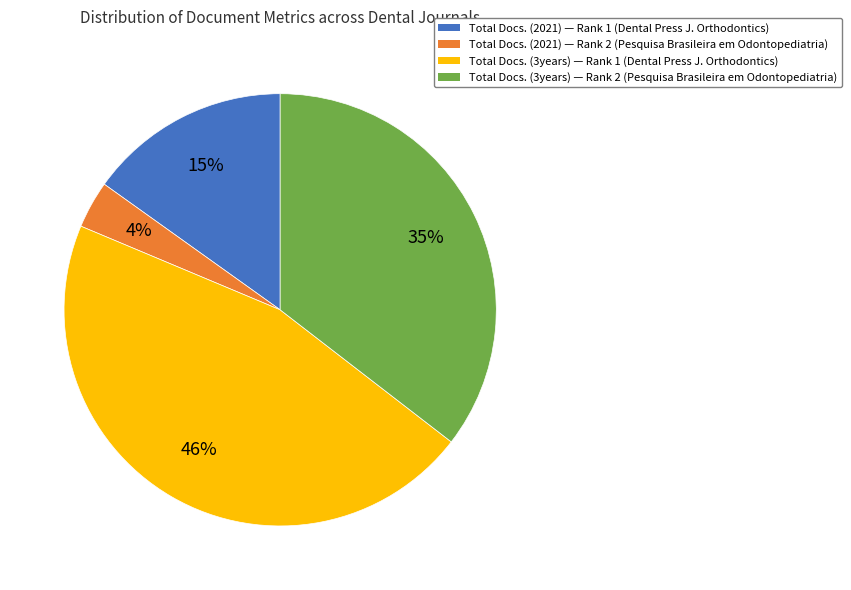

To the nearest percent, what is the average slice percentage?

25%